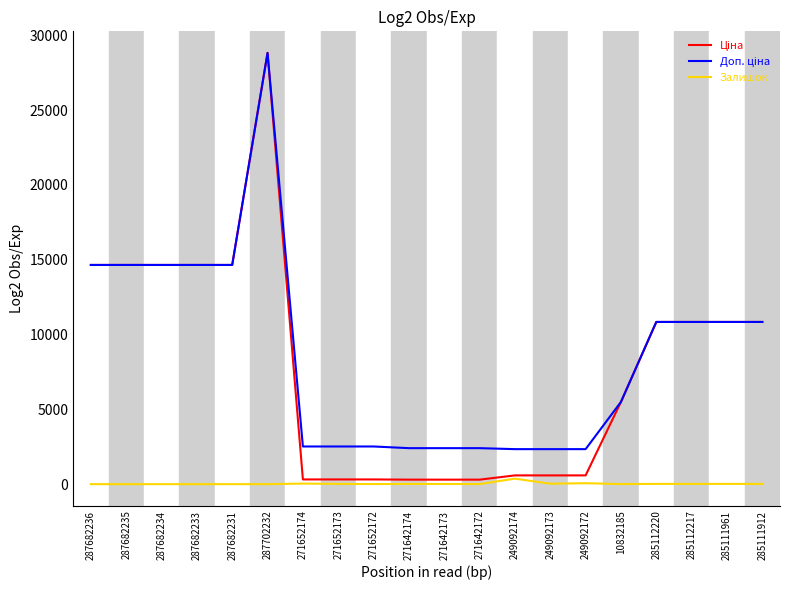

Which category has the highest value across all series?

287702232